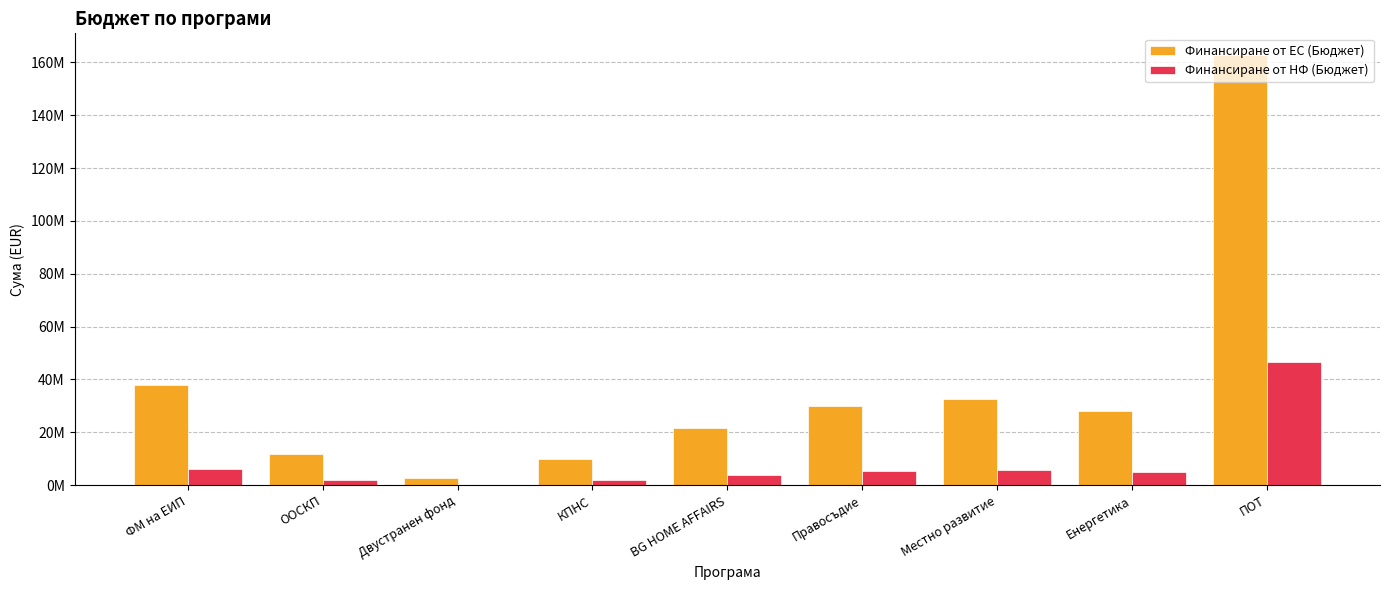

What are all the series names shown in the legend?

Финансиране от ЕС (Бюджет), Финансиране от НФ (Бюджет)